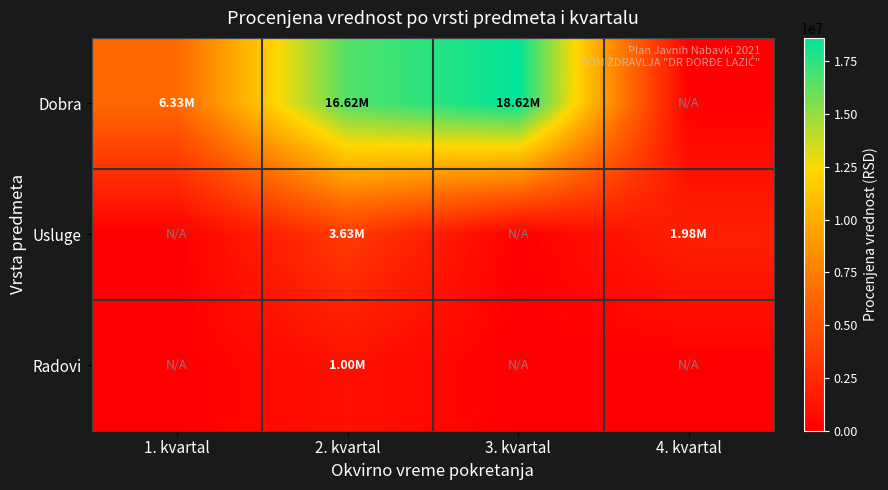

At which category is the sum across all series the highest?

2. kvartal